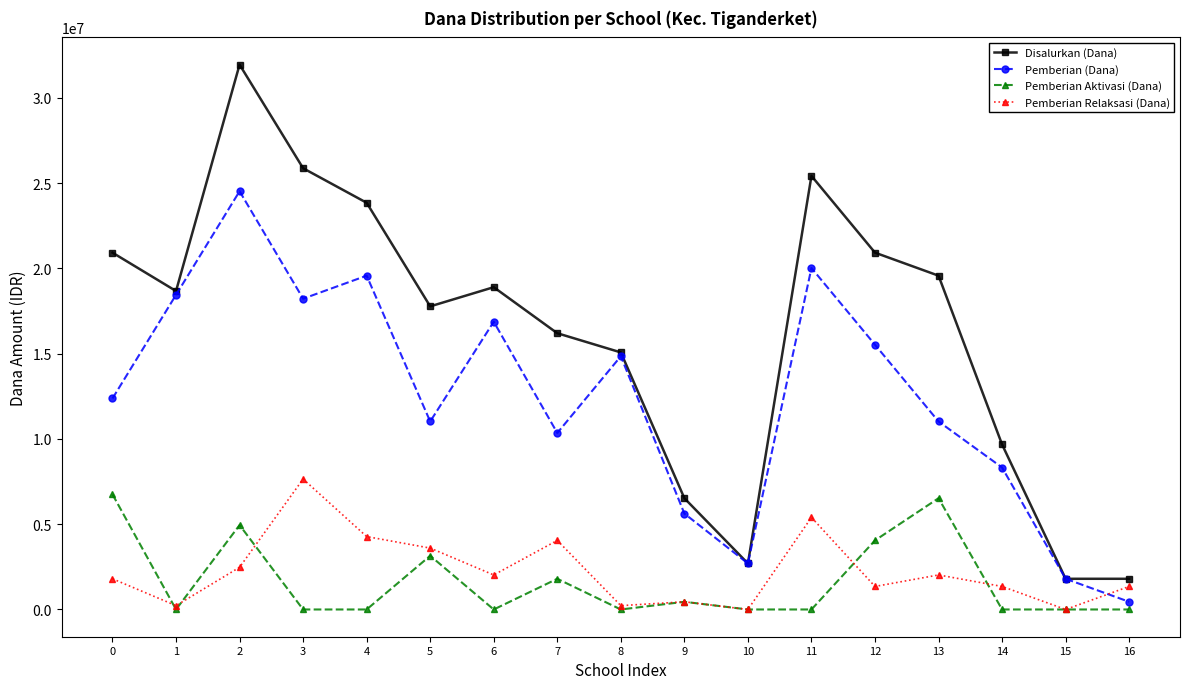

Which label corresponds to the largest value in the chart?

2